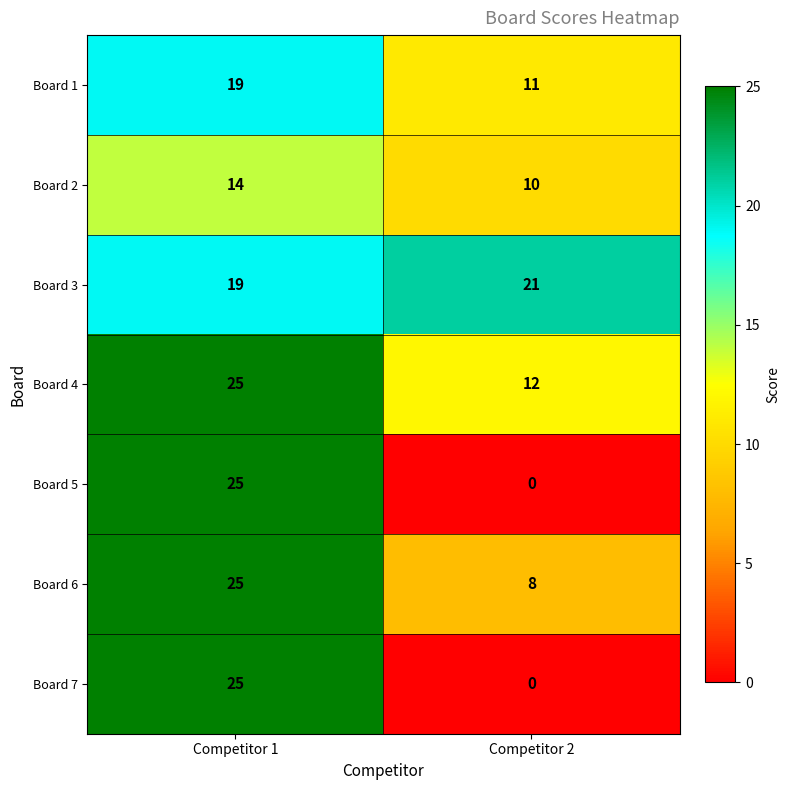

What is the sum of the Board 5 values at Competitor 1 and Competitor 2?

25